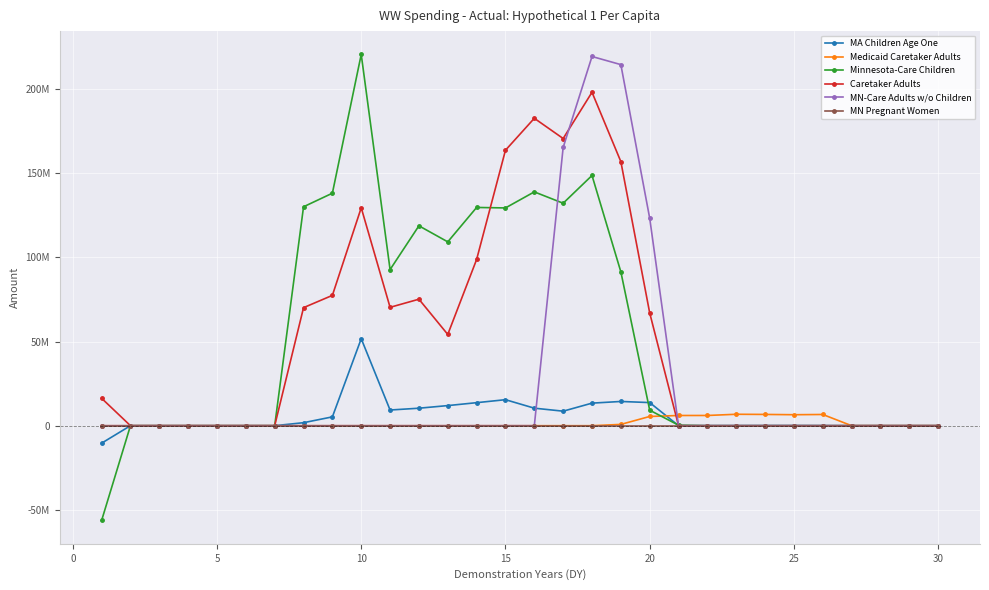

What are all the series names shown in the legend?

MA Children Age One, Medicaid Caretaker Adults, Minnesota-Care Children, Caretaker Adults, MN-Care Adults w/o Children, MN Pregnant Women